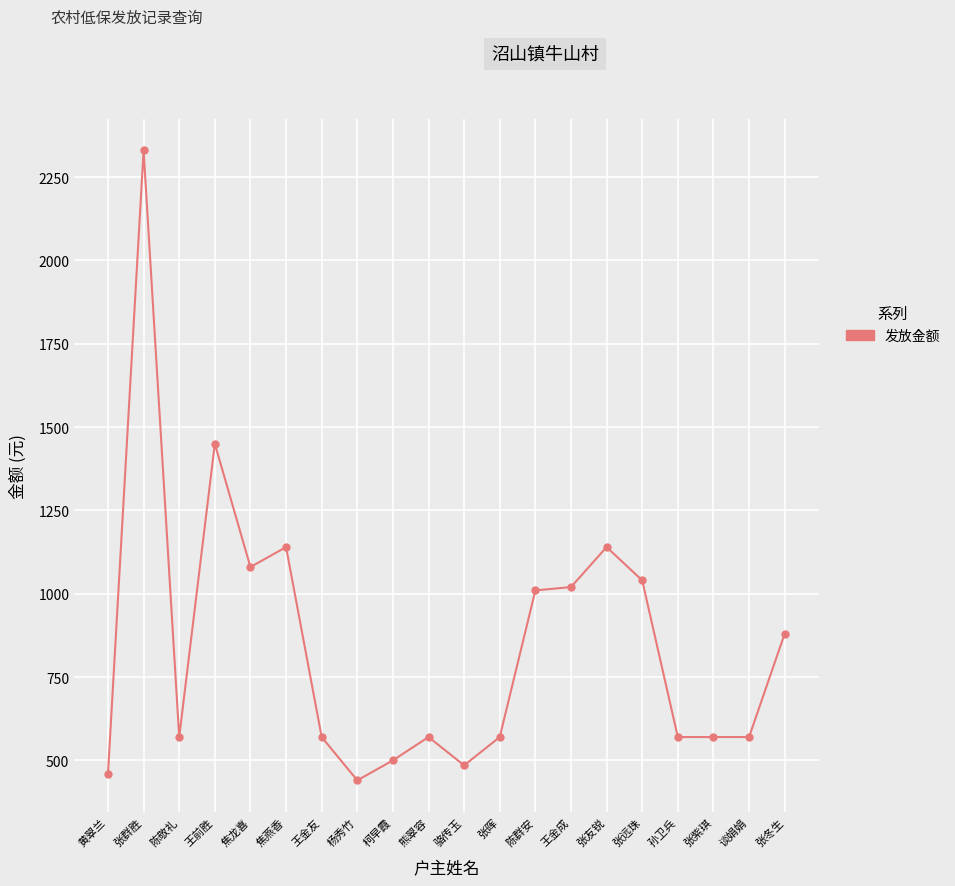

Is it true that the value at 熊翠容 is 976?

False